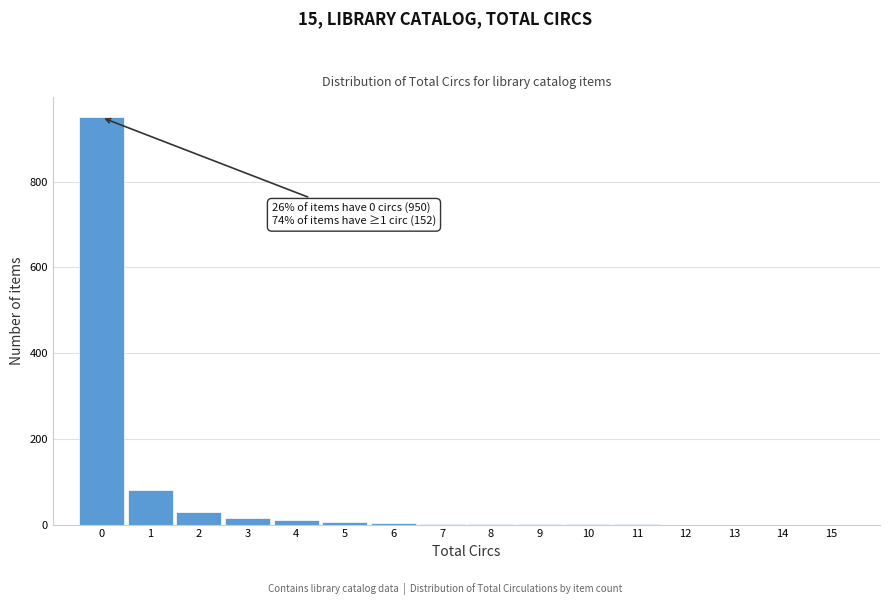

What is the greatest value displayed?

950